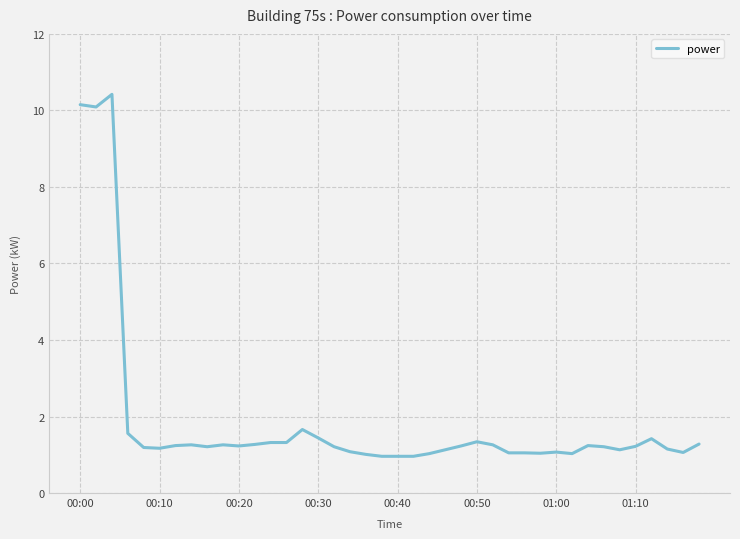

What is the smallest value displayed?

1.0